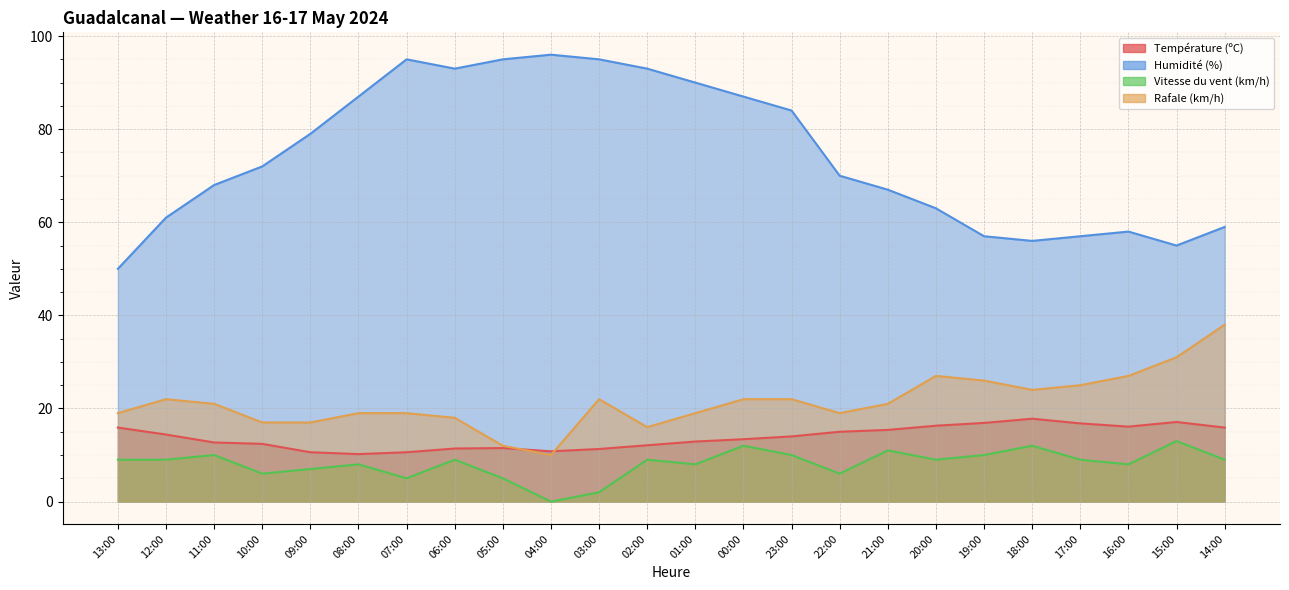

At how many categories does at least one series exceed 55?

22